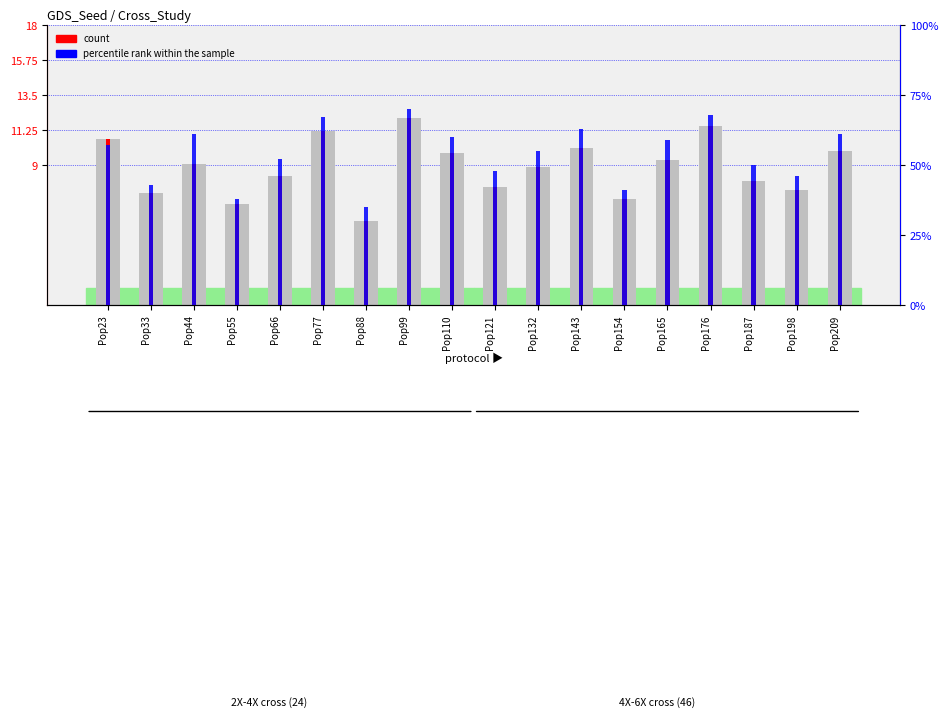

What is the maximum value shown in the chart?

12.0